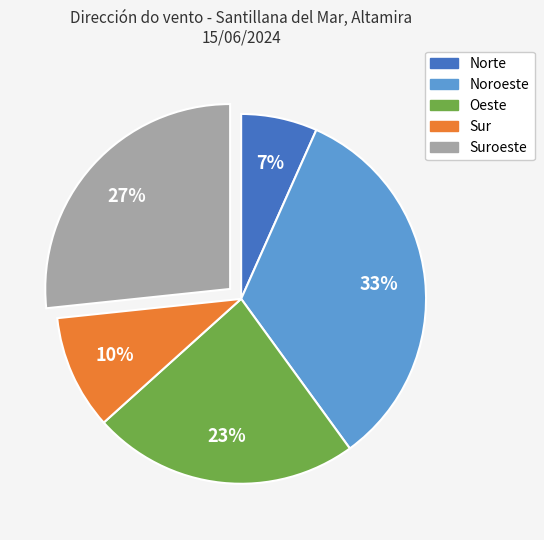

Does any single category account for the majority?

No